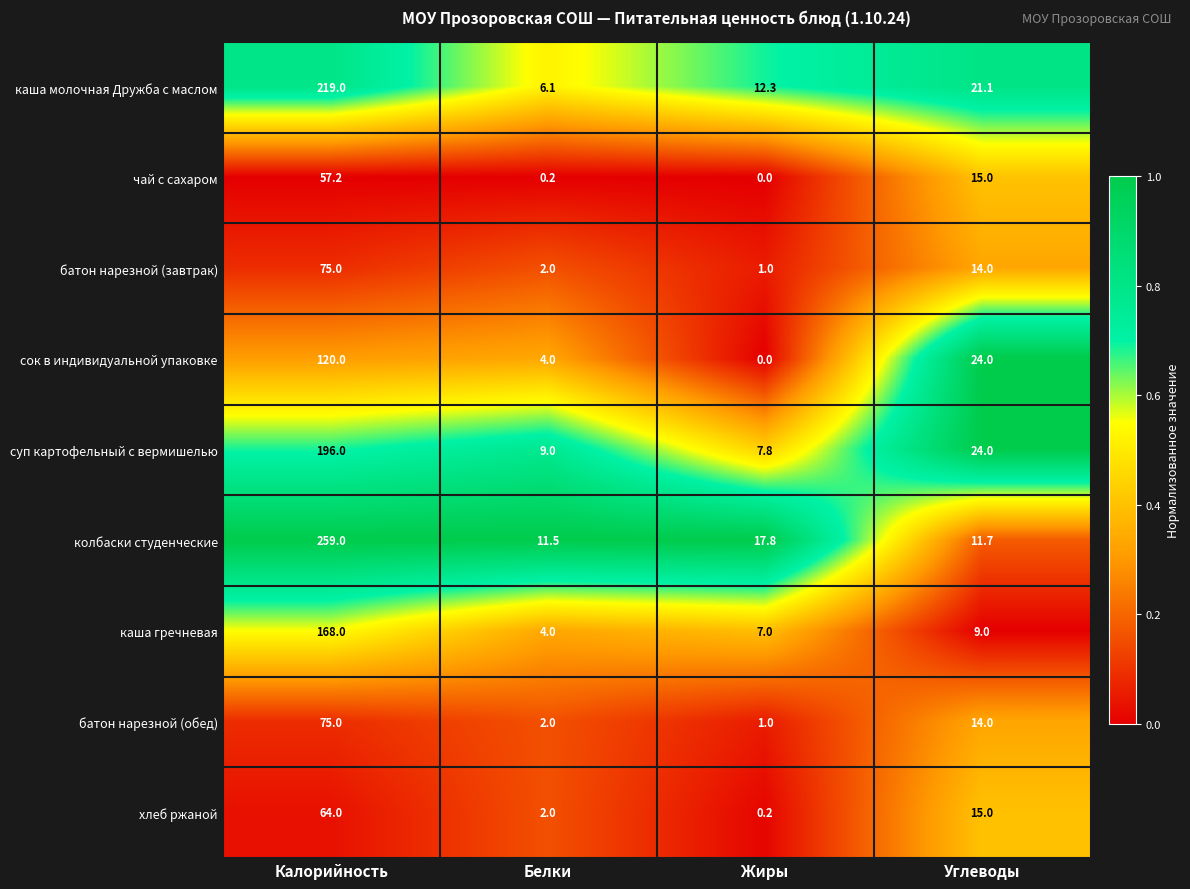

At which label is хлеб ржаной closest to 32?

Углеводы